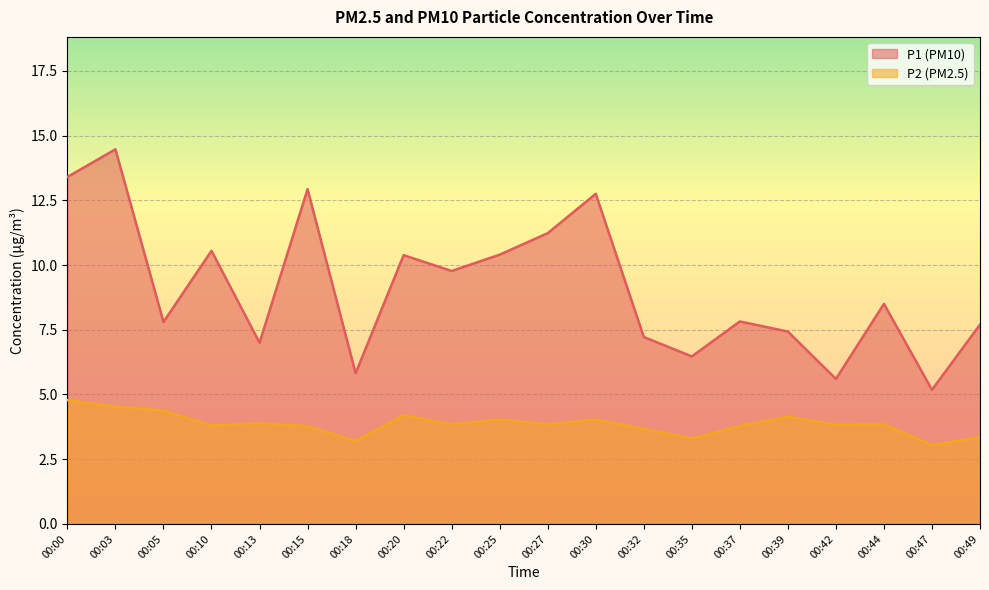

Reading right to left, list all the values displayed in this chart.

P1: 7.7	5.2	8.5	5.6	7.4	7.8	6.5	7.2	12.8	11.2	10.4	9.8	10.4	5.8	12.9	7.0	10.6	7.8	14.5	13.4
P2: 3.4	3.0	3.9	3.8	4.2	3.8	3.3	3.7	4.0	3.9	4.0	3.9	4.2	3.2	3.8	3.9	3.8	4.4	4.5	4.8